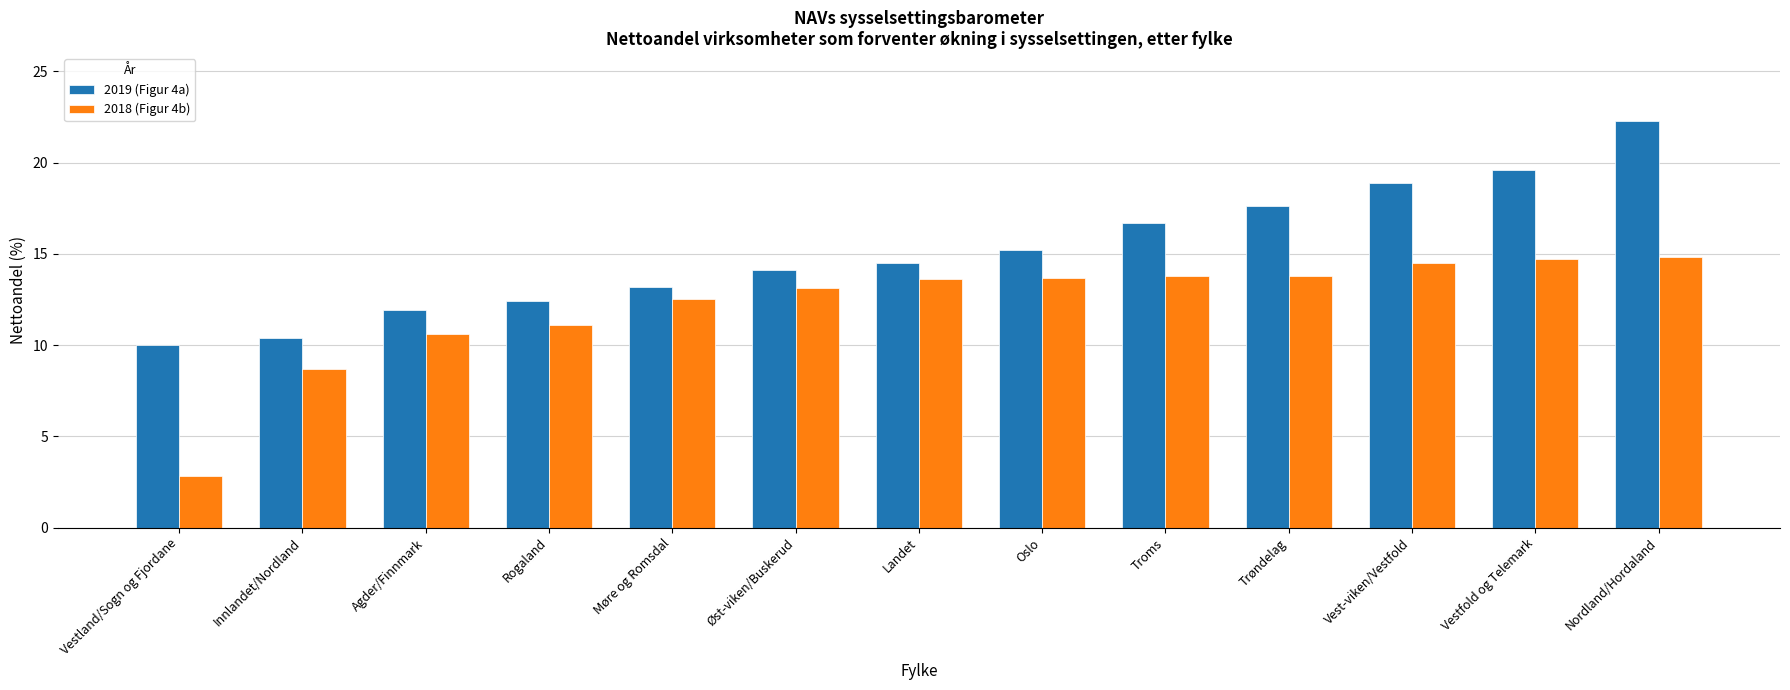

What is the value of the 2019 (Figur 4a) bar at the 1st from the left?

10.0